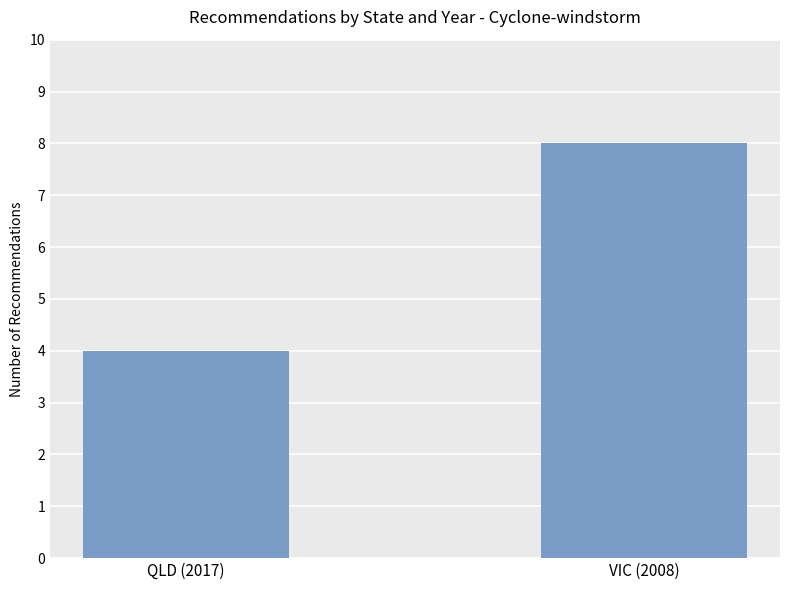

Which has a higher value, VIC (2008) or QLD (2017)?

VIC (2008)